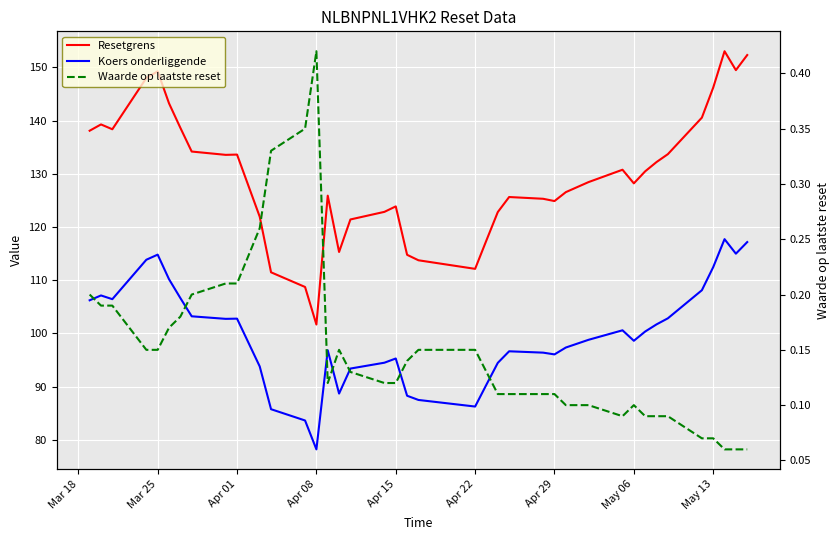

Rank the series by their average value, from highest to lowest.

Resetgrens, Koers onderliggende, Waarde op laatste reset